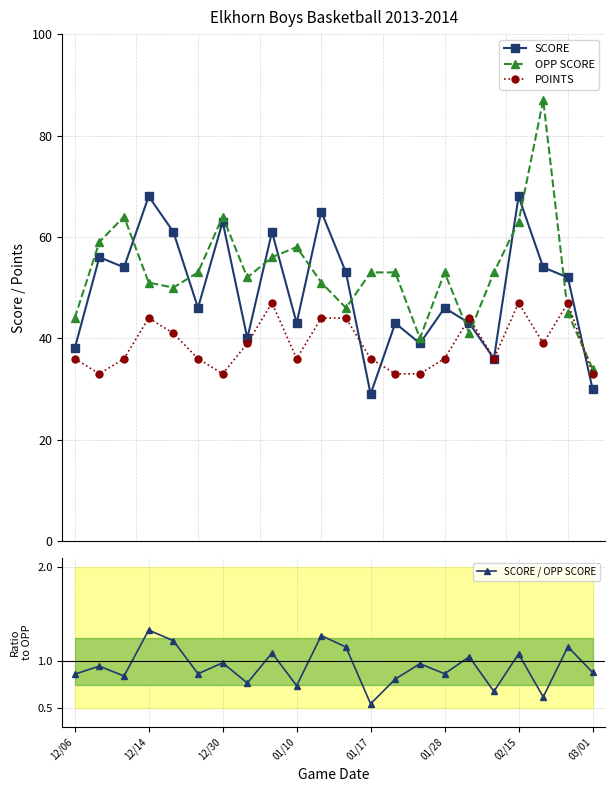

What is the label of the 8th point from the right?

14